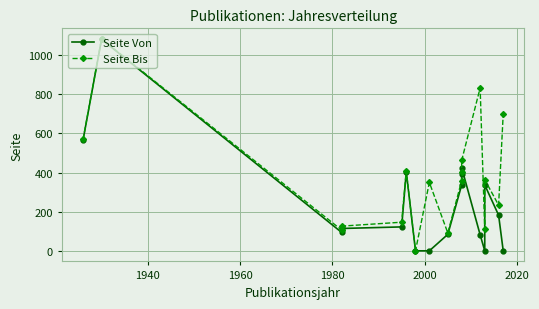

What is the difference between the second highest and second lowest values in the Seite Bis series?

740